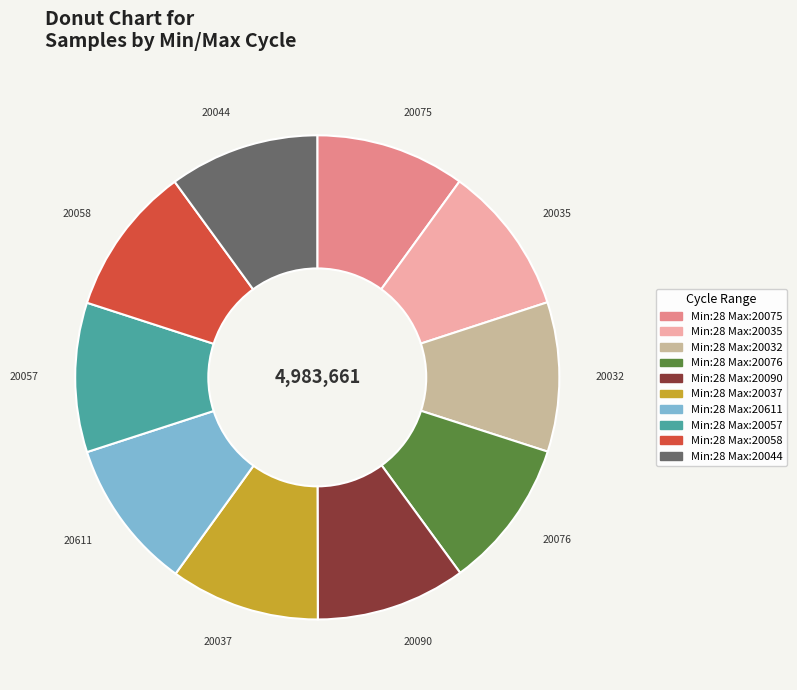

Is there any slice that represents more than half of the pie?

No